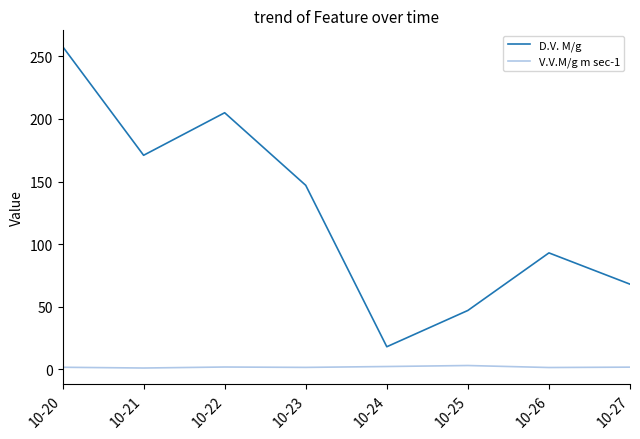

What are all the series names shown in the legend?

D.V. M/g, V.V.M/g m sec-1